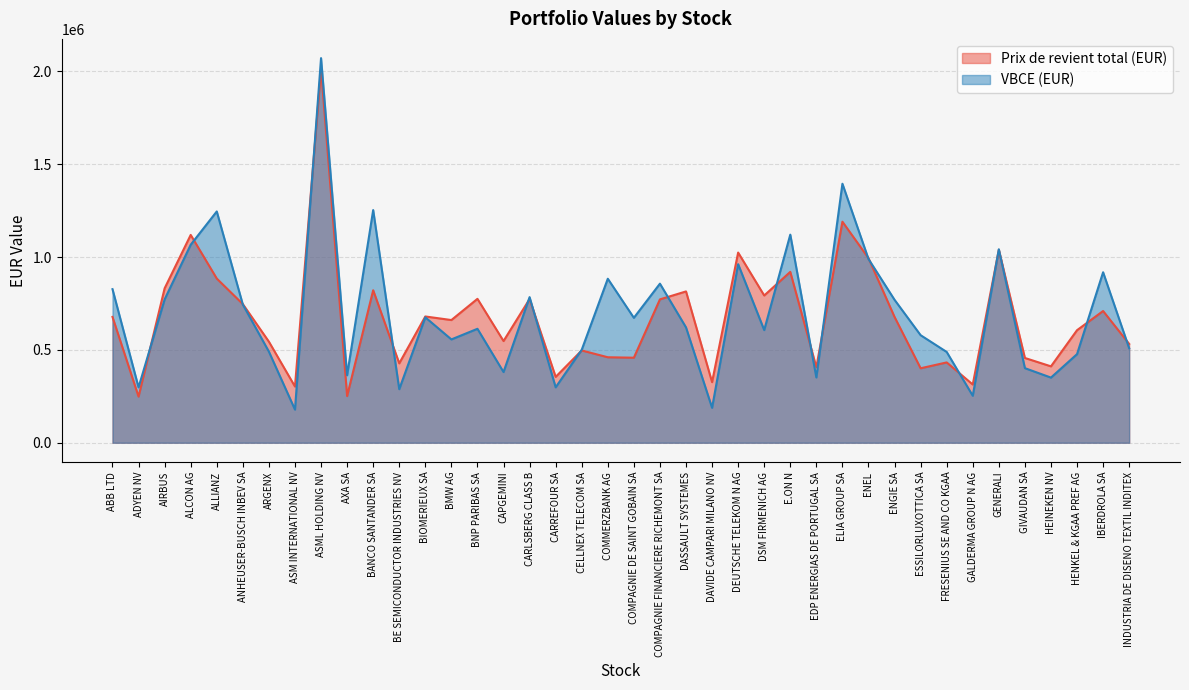

What are all the series names shown in the legend?

Prix de revient total (EUR), VBCE (EUR)